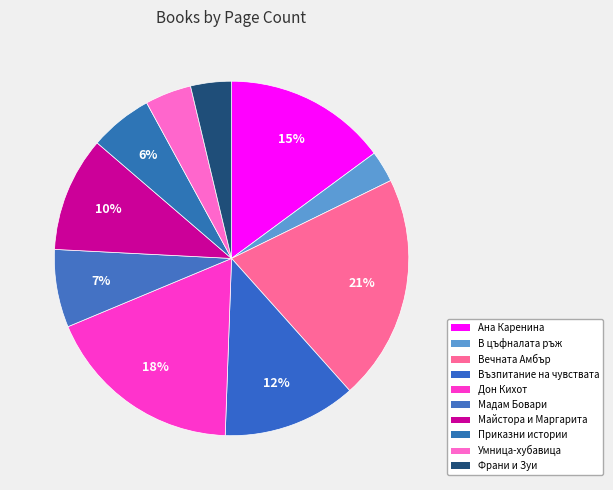

Count the number of slices in the pie.

10